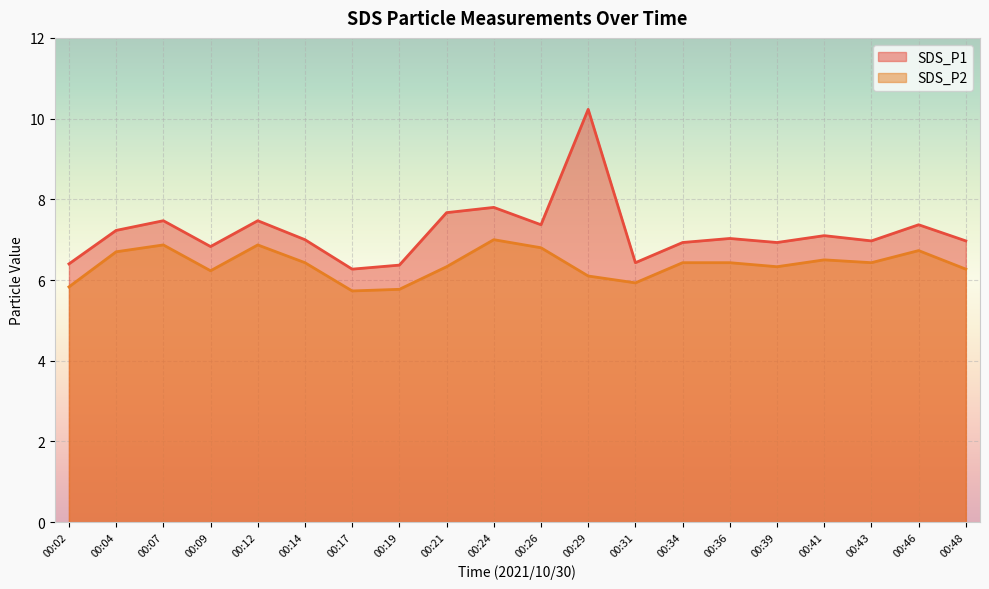

Which has a higher value, 00:31 or 00:24?

00:24